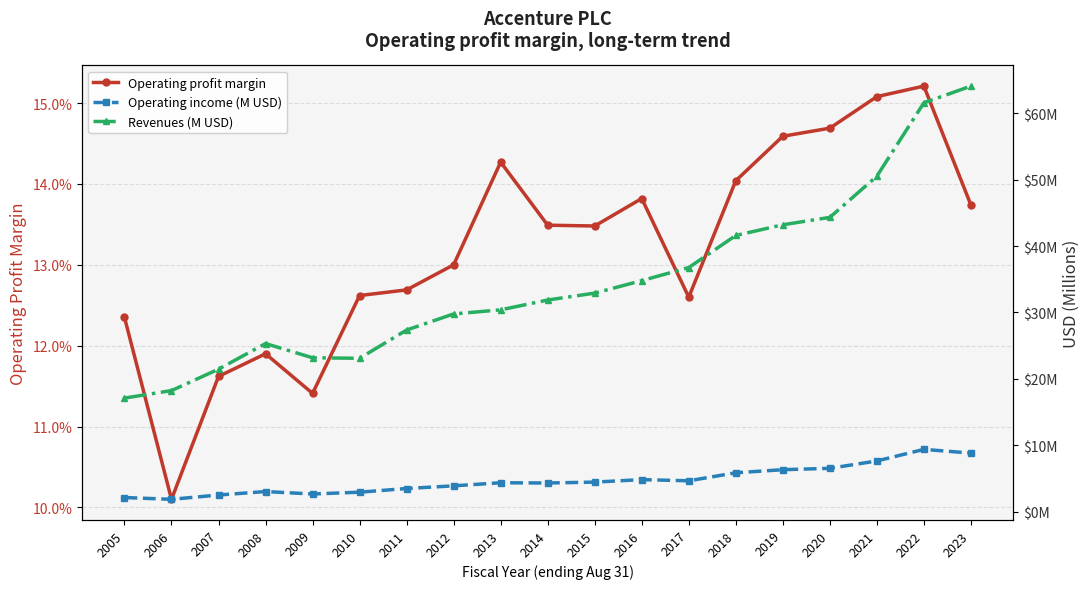

Between 2012 and 2016, which series saw the biggest shift?

Revenues (M USD)